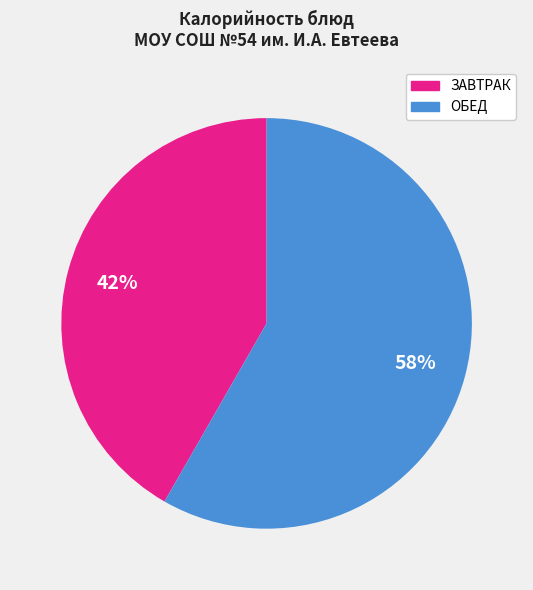

Is it true that ЗАВТРАК is 42% of the pie?

True